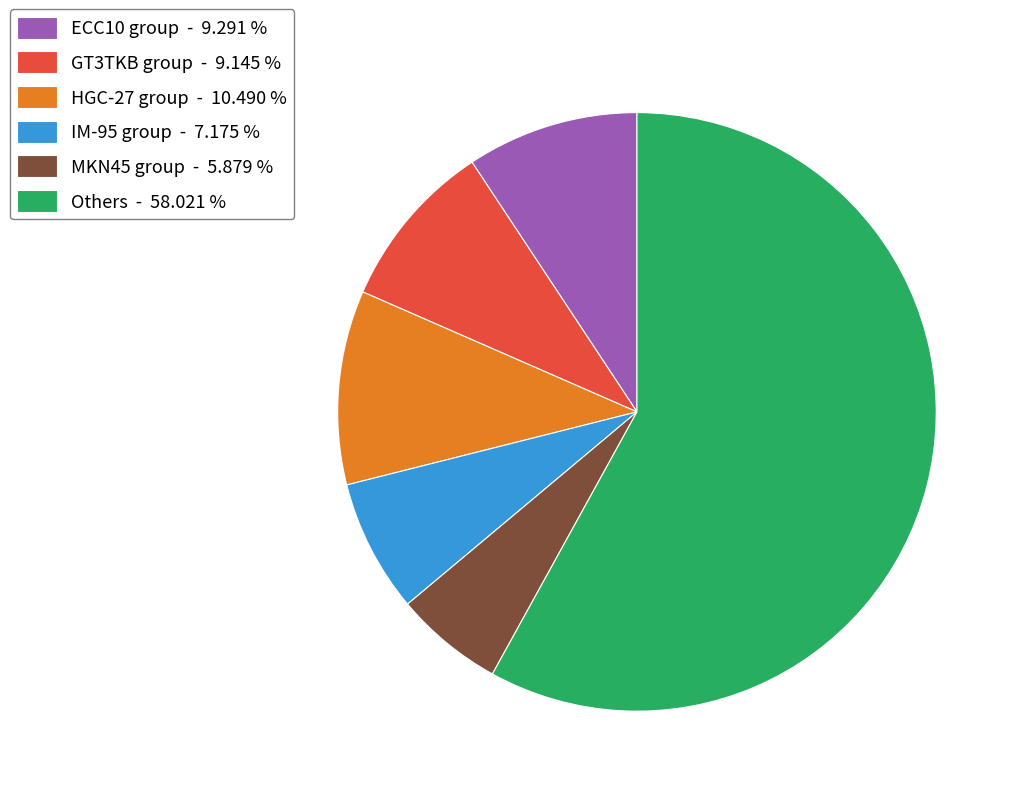

Which has a higher value, IM-95 group - 7.175 % or MKN45 group - 5.879 %?

IM-95 group - 7.175 %